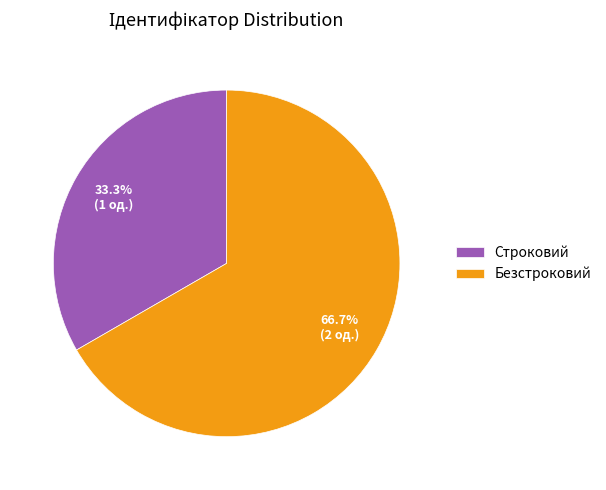

True or false: Строковий accounts for 20% of the total.

False